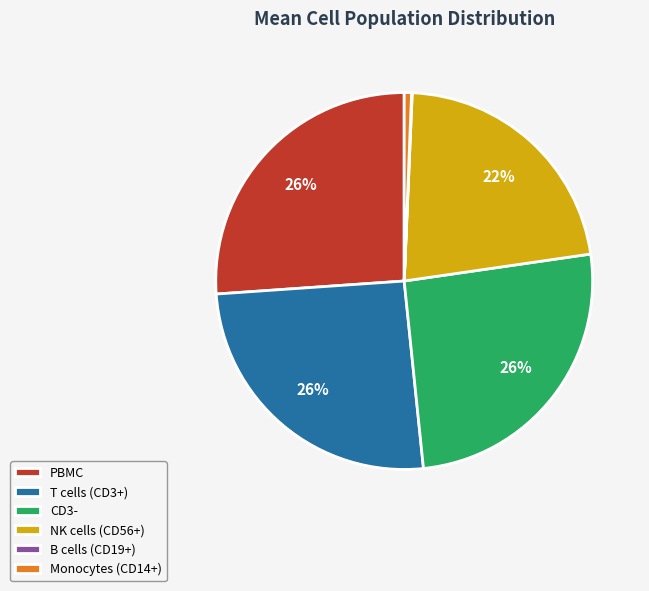

The Monocytes (CD14+) slice represents 10% of the pie. True or false?

False